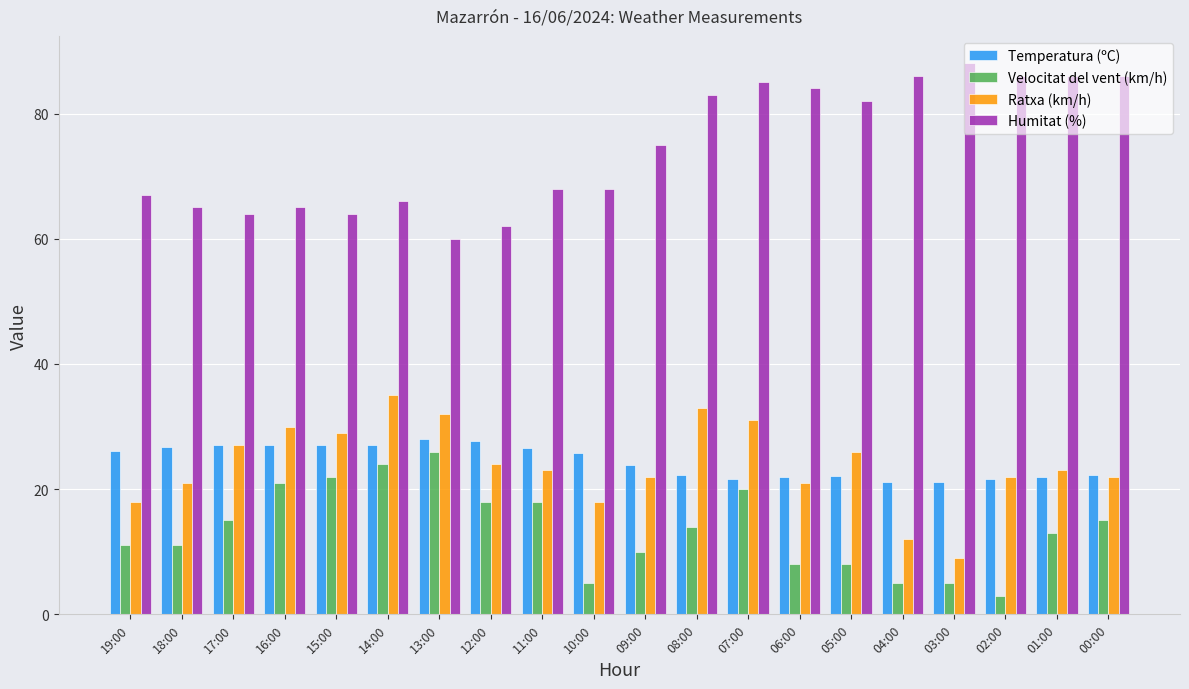

Rank the series by their maximum value, from lowest to highest.

Velocitat del vent (km/h), Temperatura (ºC), Ratxa (km/h), Humitat (%)